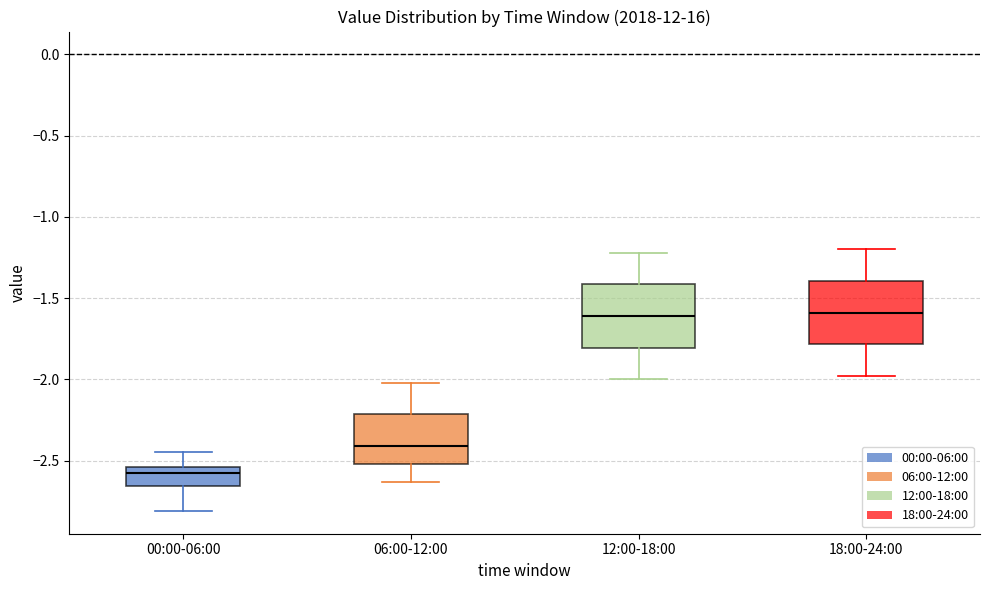

Reading left to right, transcribe this box plot: for each box, give where its median line is, the range the box spans, and where its two whiskers end, as read against the y-axis. The values are not printed on the chart, so give them approximately, as read against the axis.

00:00-06:00: median -2.55 (just below the box's upper edge), box -2.65 to -2.55, whiskers -2.80 to -2.45
06:00-12:00: median -2.40, box -2.50 to -2.20, whiskers -2.65 to -2.00
12:00-18:00: median -1.60, box -1.80 to -1.40, whiskers -2.00 to -1.20
18:00-24:00: median -1.60, box -1.80 to -1.40, whiskers -2.00 to -1.20